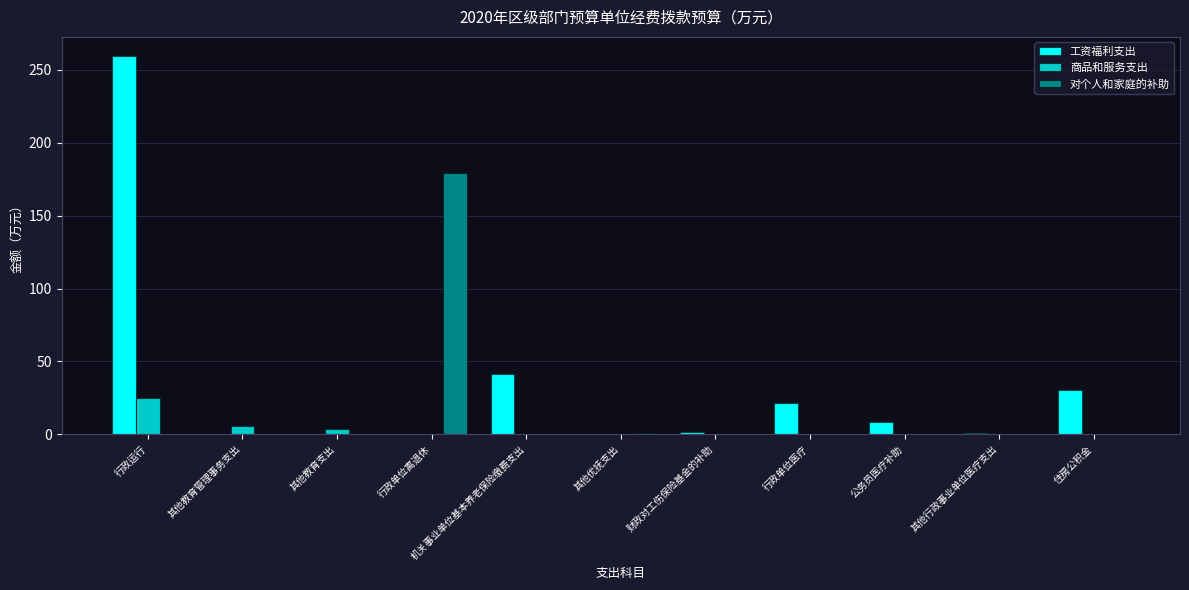

What is the sum of all 商品和服务支出 values?

34.1